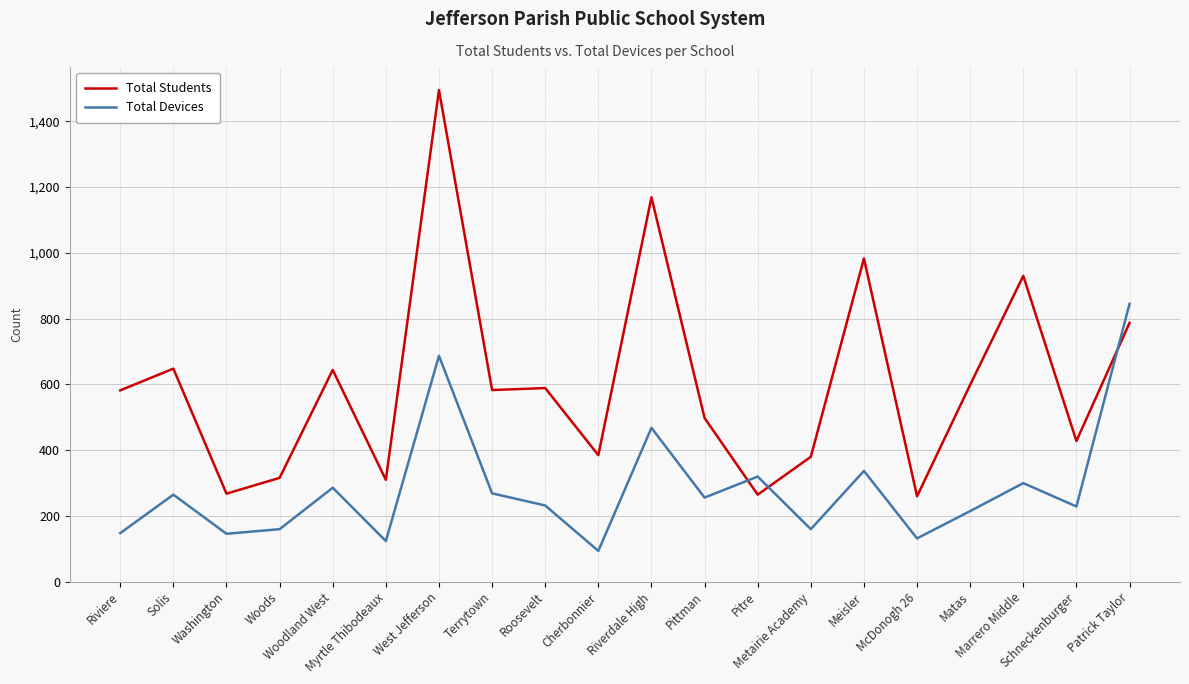

How many times do Total Students and Total Devices cross each other?

3